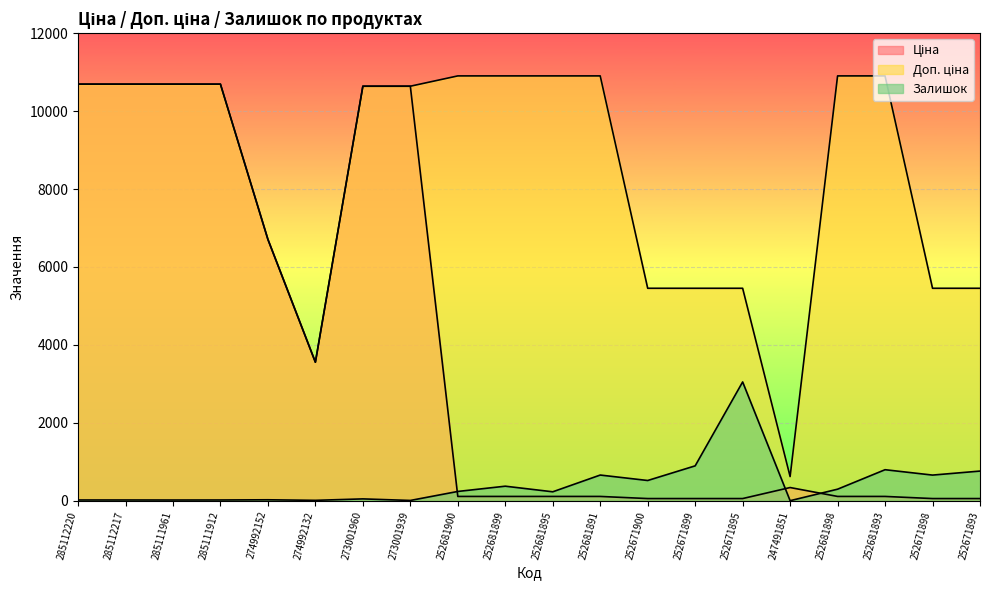

True or false: Ціна and Залишок intersect in this chart.

True